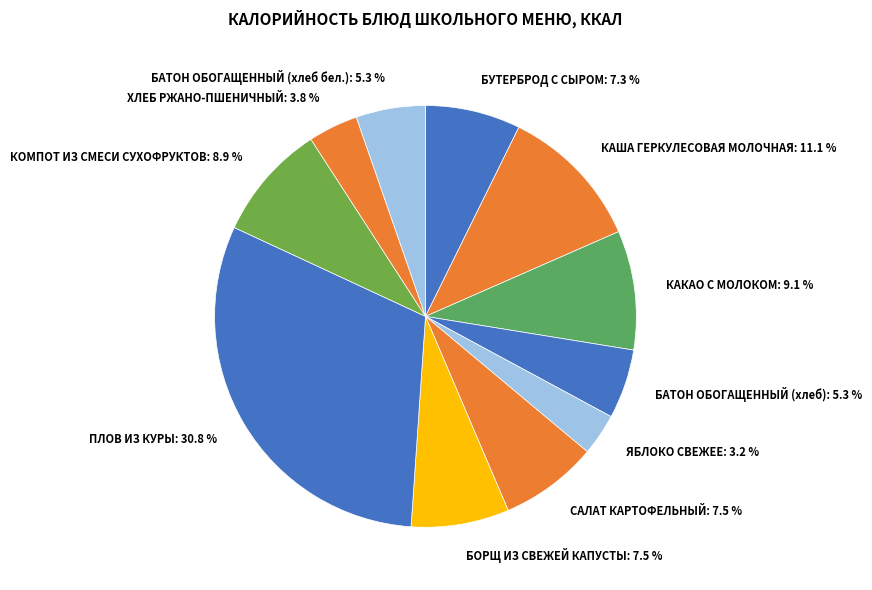

How many slices are in this pie chart?

11